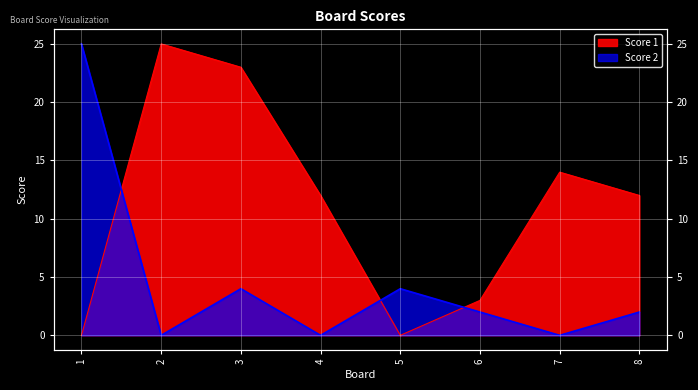

The Score 2 series shows 6 at 3. True or false?

False